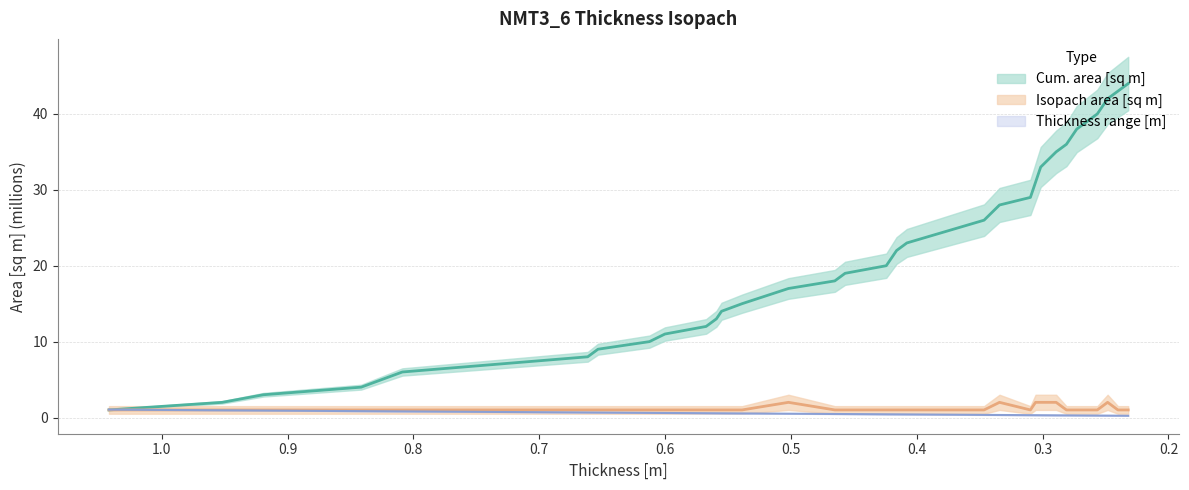

What is the difference between the second highest and second lowest values in the min series?

0.7